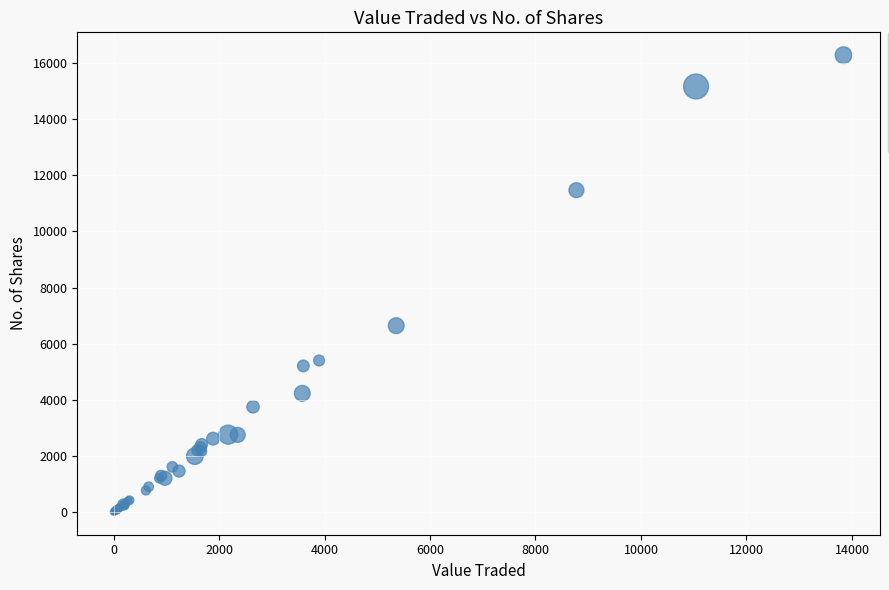

What Y value in the scatter plot is closest to 8144?

6642